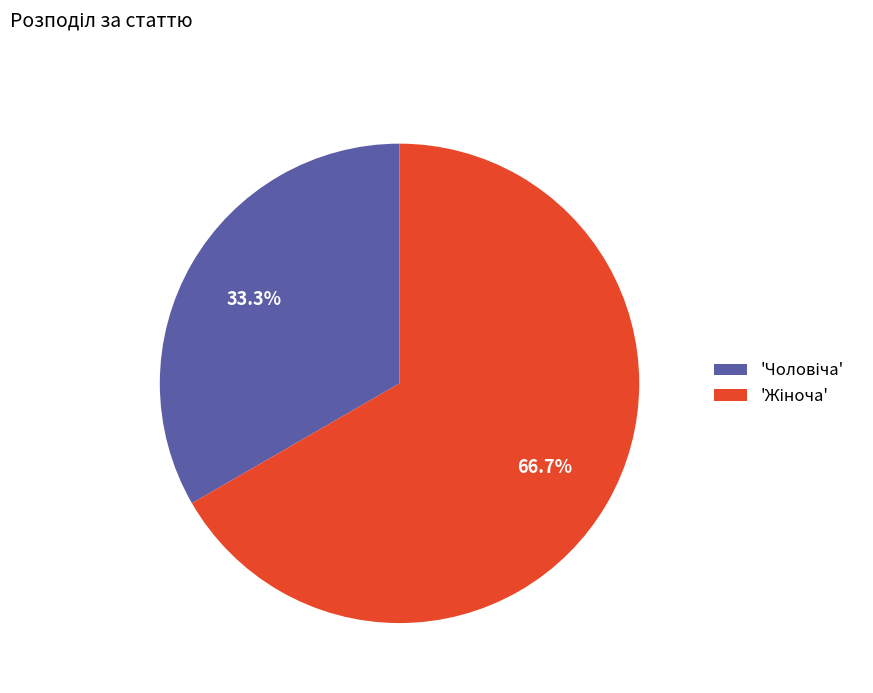

Is there any slice that represents more than half of the pie?

Yes